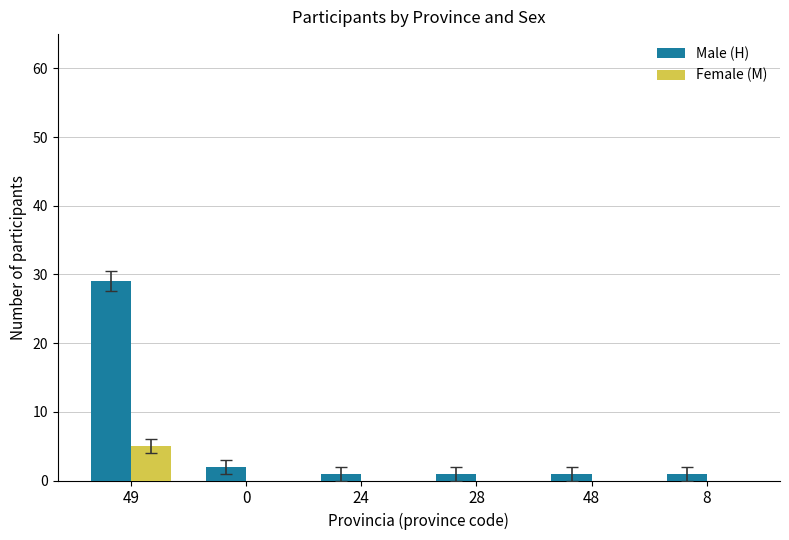

What value does the Male (H) series have at 24?

1